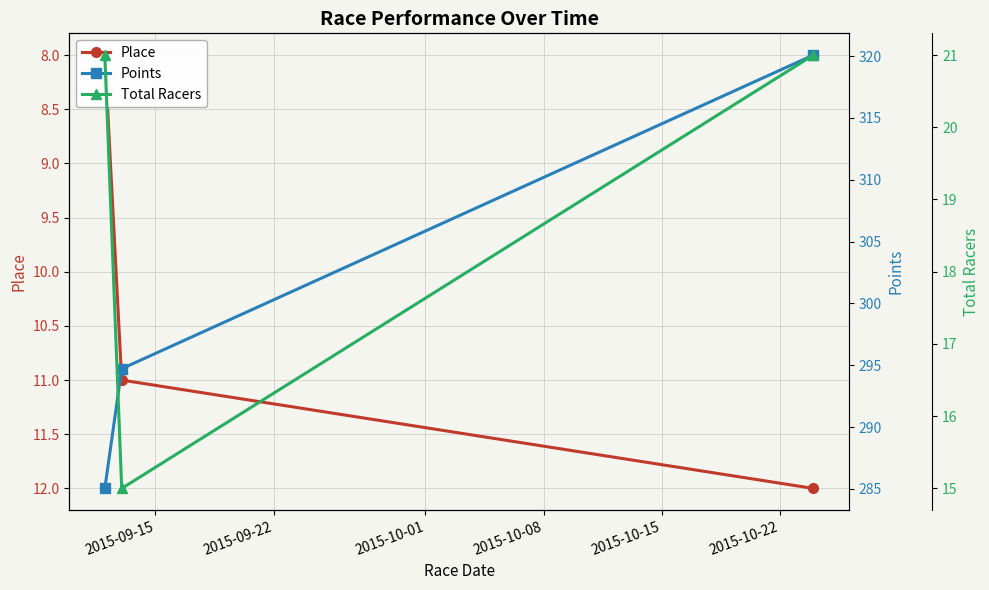

Which series has the largest total across all categories?

Points